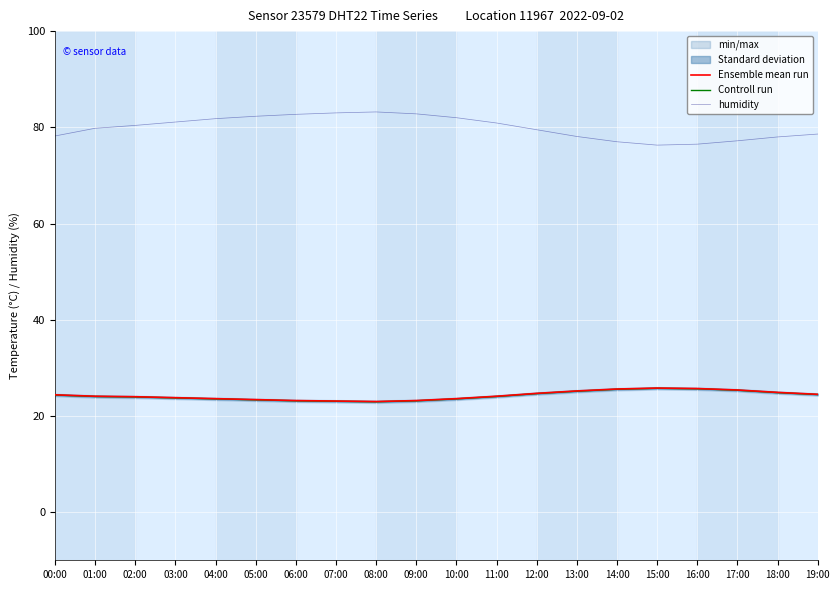

At how many categories does at least one series exceed 33?

20